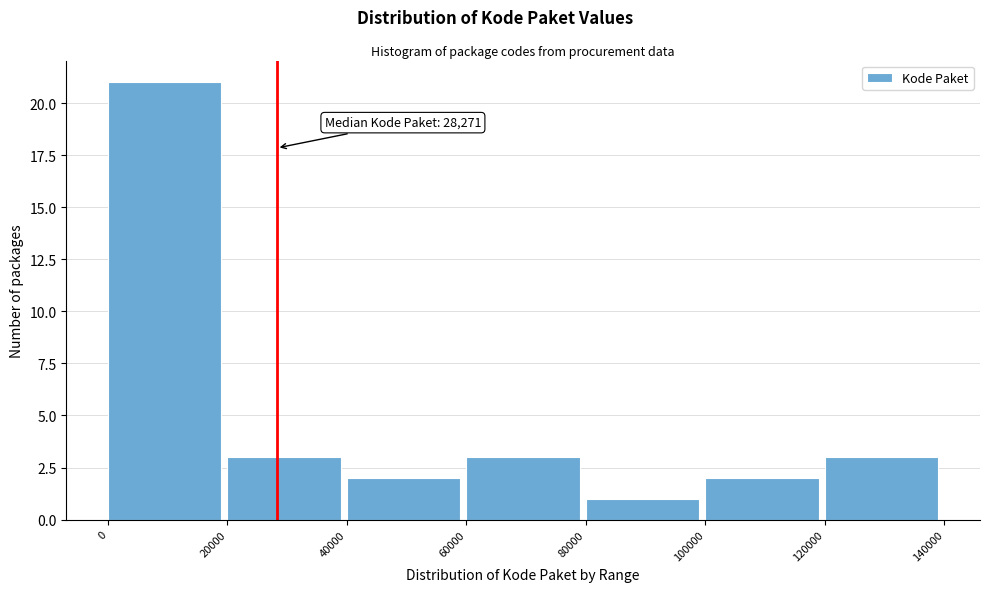

Which range on the x-axis has the tallest bar?

0 to 20000